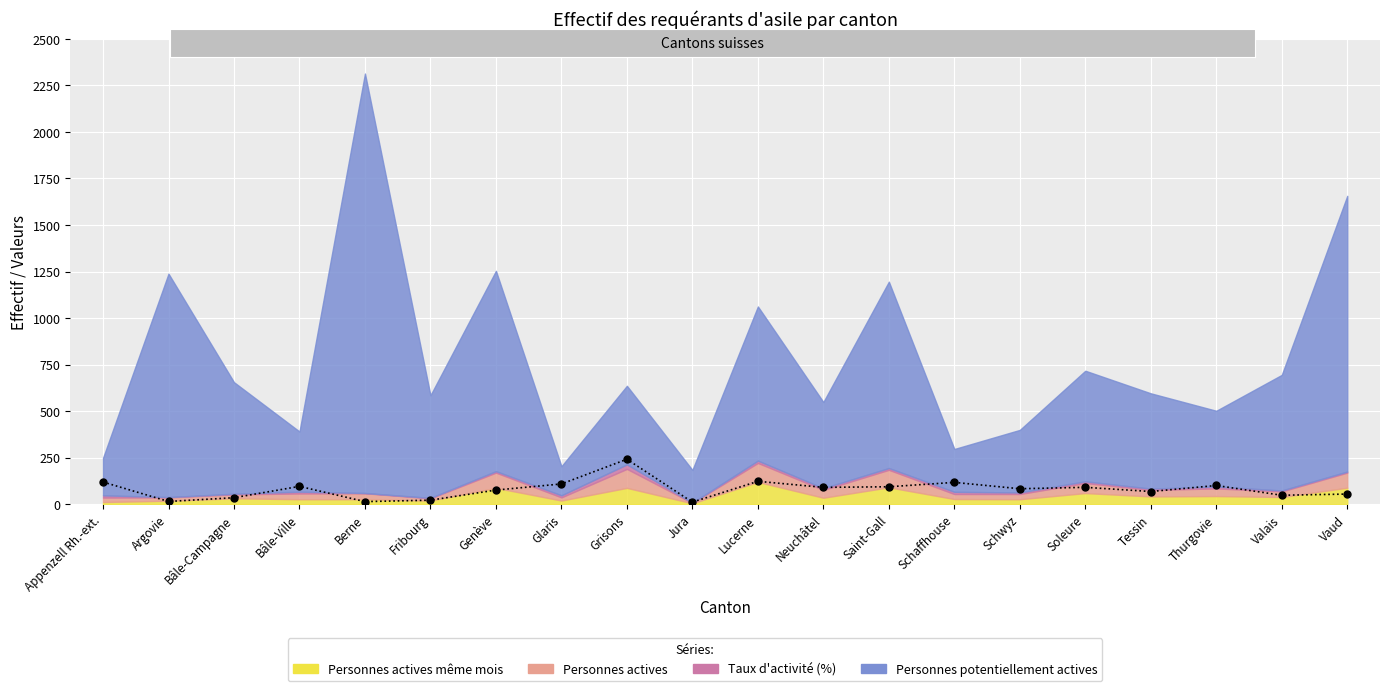

Reading left to right, extract all data points from this chart.

119.4	15.0	35.1	96.0	14.2	21.8	76.2	109.0	241.7	11.4	123.2	90.7	93.9	117.4	83.3	90.9	68.4	100.7	48.3	54.7